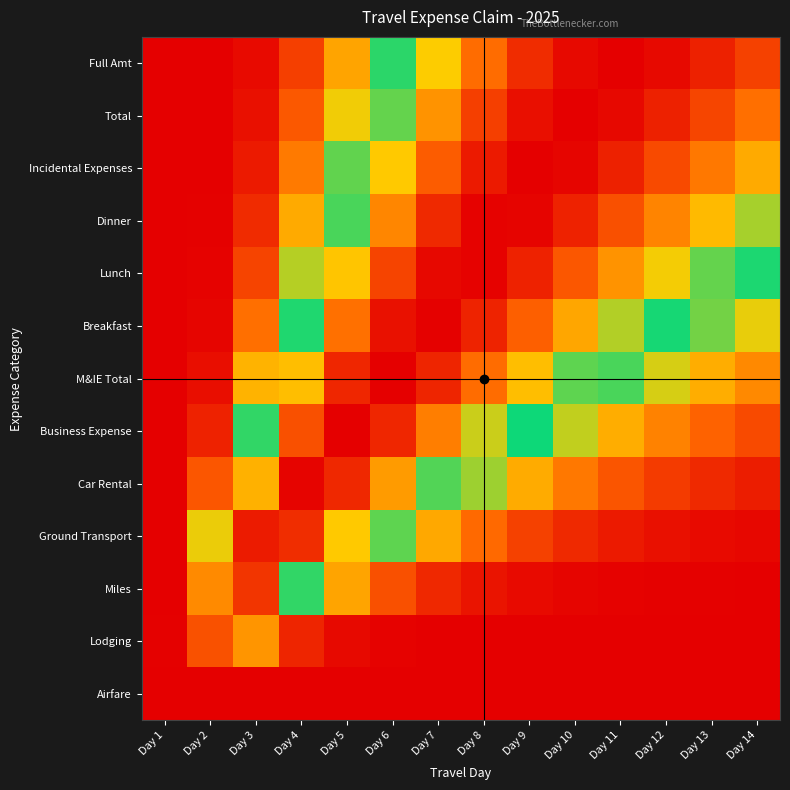

Reading left to right, transcribe all the data shown in this chart.

Airfare: Day 1=0.0	Day 2=0.0	Day 3=0.0	Day 4=0.0	Day 5=0.0	Day 6=0.0	Day 7=0.0	Day 8=0.0	Day 9=0.0	Day 10=0.0	Day 11=0.0	Day 12=0.0	Day 13=0.0	Day 14=0.0
Lodging: Day 1=0.0	Day 2=0.9	Day 3=0.2	Day 4=0.1	Day 5=0.0	Day 6=0.0	Day 7=0.0	Day 8=0.0	Day 9=0.0	Day 10=0.0	Day 11=0.0	Day 12=0.0	Day 13=0.0	Day 14=0.0
Miles: Day 1=0.0	Day 2=0.8	Day 3=0.9	Day 4=0.5	Day 5=0.3	Day 6=0.1	Day 7=0.1	Day 8=0.0	Day 9=0.0	Day 10=0.0	Day 11=0.0	Day 12=0.0	Day 13=0.0	Day 14=0.0
Ground Transport: Day 1=0.0	Day 2=0.3	Day 3=1.0	Day 4=0.9	Day 5=0.7	Day 6=0.4	Day 7=0.3	Day 8=0.2	Day 9=0.1	Day 10=0.1	Day 11=0.0	Day 12=0.0	Day 13=0.0	Day 14=0.0
Car Rental: Day 1=0.0	Day 2=0.1	Day 3=0.7	Day 4=1.0	Day 5=0.9	Day 6=0.7	Day 7=0.6	Day 8=0.4	Day 9=0.3	Day 10=0.2	Day 11=0.1	Day 12=0.1	Day 13=0.1	Day 14=0.0
Business Expense: Day 1=0.0	Day 2=0.1	Day 3=0.5	Day 4=0.9	Day 5=1.0	Day 6=0.9	Day 7=0.8	Day 8=0.6	Day 9=0.5	Day 10=0.4	Day 11=0.3	Day 12=0.2	Day 13=0.2	Day 14=0.1
M&IE Total: Day 1=0.0	Day 2=0.0	Day 3=0.3	Day 4=0.7	Day 5=0.9	Day 6=1.0	Day 7=0.9	Day 8=0.8	Day 9=0.7	Day 10=0.6	Day 11=0.5	Day 12=0.4	Day 13=0.3	Day 14=0.2
Breakfast: Day 1=0.0	Day 2=0.0	Day 3=0.2	Day 4=0.5	Day 5=0.8	Day 6=1.0	Day 7=1.0	Day 8=0.9	Day 9=0.8	Day 10=0.7	Day 11=0.6	Day 12=0.5	Day 13=0.4	Day 14=0.3
Lunch: Day 1=0.0	Day 2=0.0	Day 3=0.1	Day 4=0.4	Day 5=0.7	Day 6=0.9	Day 7=1.0	Day 8=1.0	Day 9=0.9	Day 10=0.9	Day 11=0.8	Day 12=0.7	Day 13=0.6	Day 14=0.5
Dinner: Day 1=0.0	Day 2=0.0	Day 3=0.1	Day 4=0.3	Day 5=0.5	Day 6=0.8	Day 7=0.9	Day 8=1.0	Day 9=1.0	Day 10=0.9	Day 11=0.9	Day 12=0.8	Day 13=0.7	Day 14=0.6
Incidental Expenses: Day 1=0.0	Day 2=0.0	Day 3=0.0	Day 4=0.2	Day 5=0.4	Day 6=0.7	Day 7=0.8	Day 8=1.0	Day 9=1.0	Day 10=1.0	Day 11=0.9	Day 12=0.9	Day 13=0.8	Day 14=0.7
Total: Day 1=0.0	Day 2=0.0	Day 3=0.0	Day 4=0.1	Day 5=0.3	Day 6=0.6	Day 7=0.8	Day 8=0.9	Day 9=1.0	Day 10=1.0	Day 11=1.0	Day 12=0.9	Day 13=0.9	Day 14=0.8
Full Amt: Day 1=0.0	Day 2=0.0	Day 3=0.0	Day 4=0.1	Day 5=0.3	Day 6=0.5	Day 7=0.7	Day 8=0.8	Day 9=0.9	Day 10=1.0	Day 11=1.0	Day 12=1.0	Day 13=0.9	Day 14=0.9